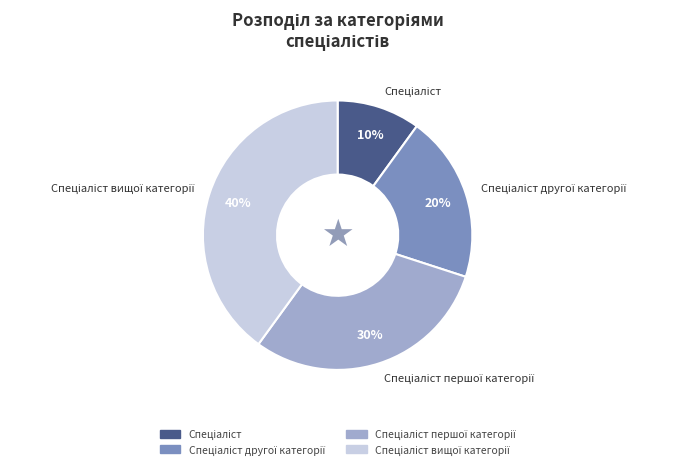

Does any single category account for the majority?

No